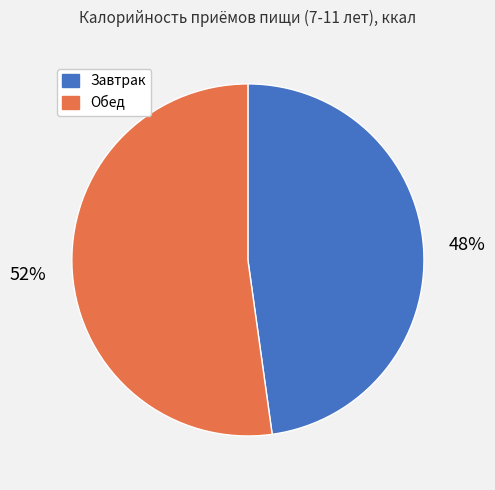

To the nearest percent, what is the difference between the largest and smallest slice percentages?

4%